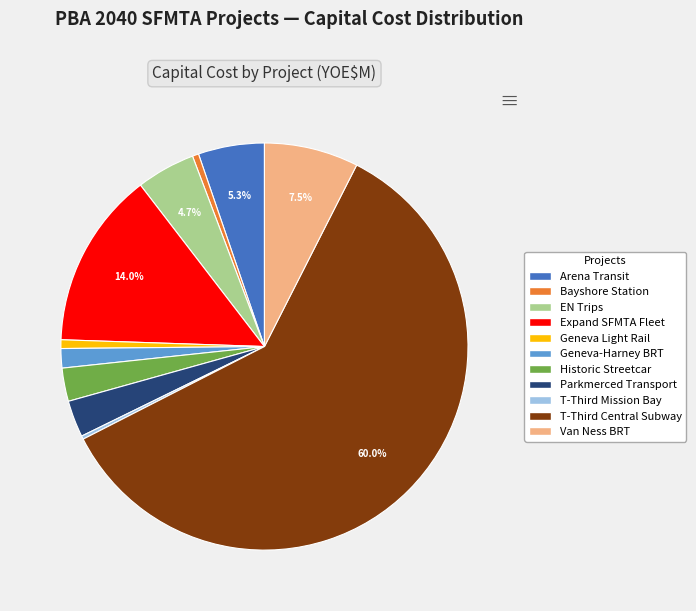

Does any single category account for the majority?

Yes